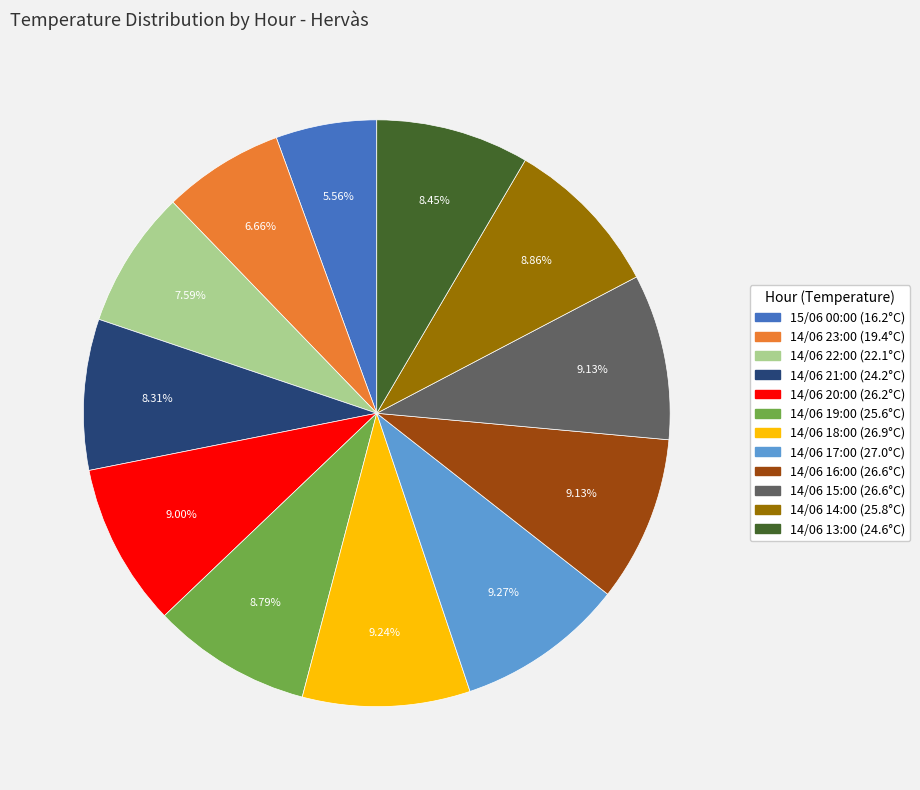

To the nearest percent, what percentage of the pie is 14/06 13:00?

8%